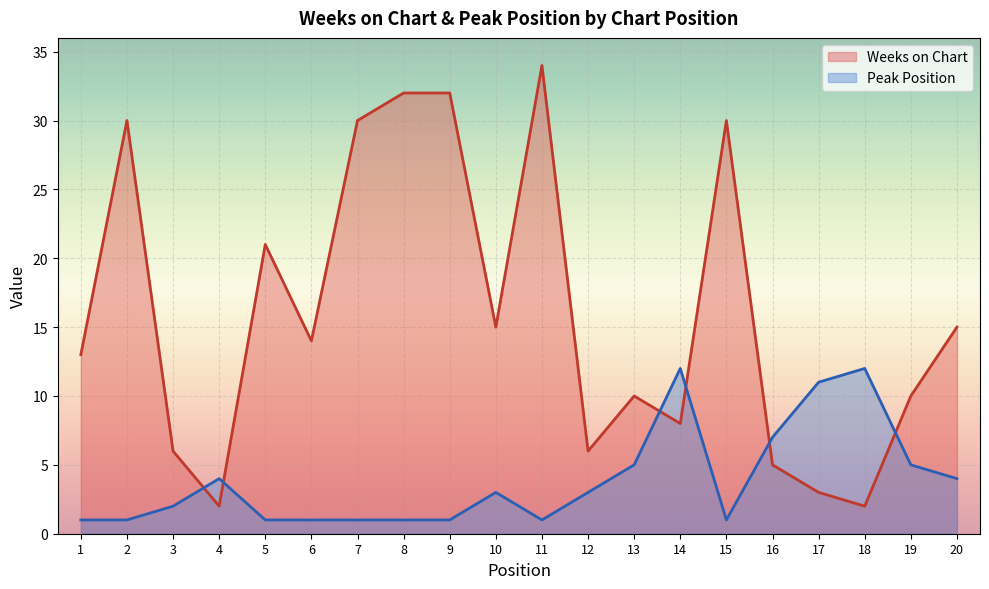

True or false: Weeks on Chart has more than 2 points higher than both neighbors.

True